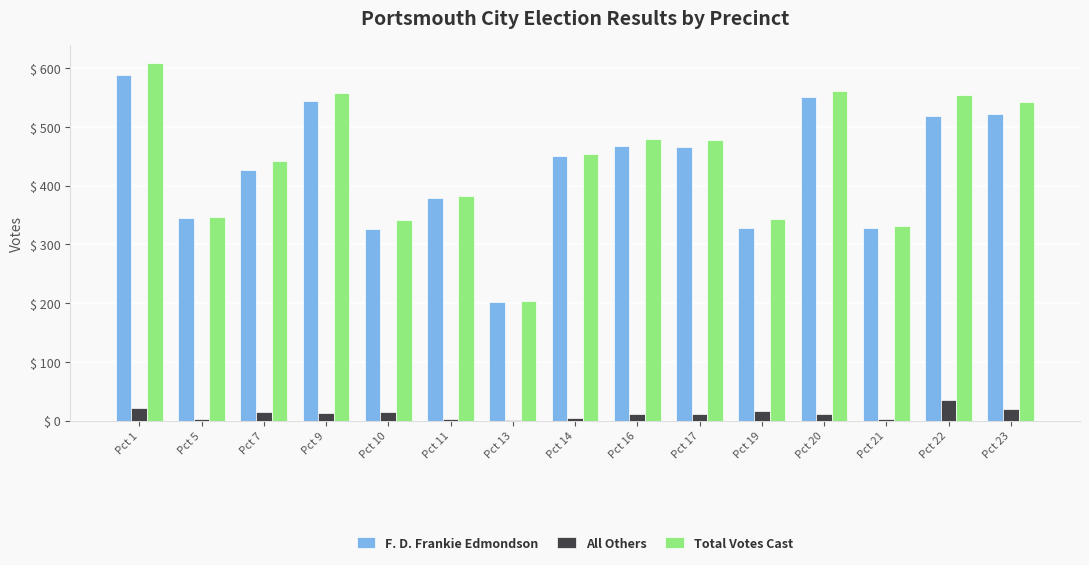

Which series changed the most between Pct 10 and Pct 22?

Total Votes Cast